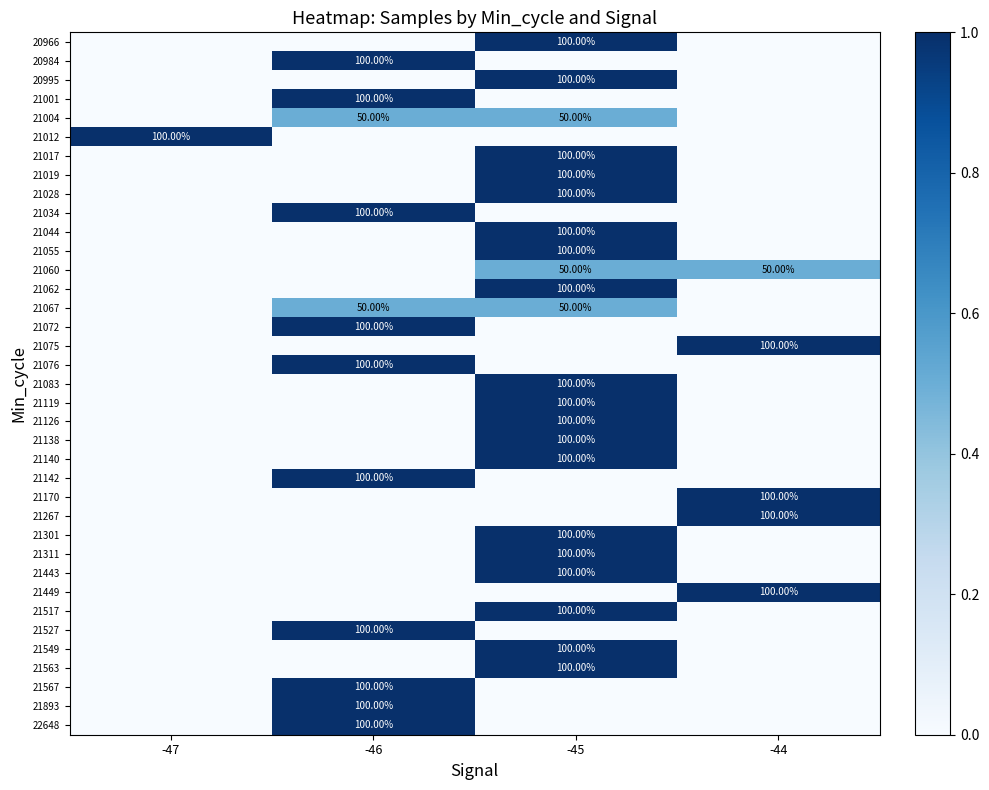

Is the value of 21004 at -45 greater than the value of 21170 at -44?

No